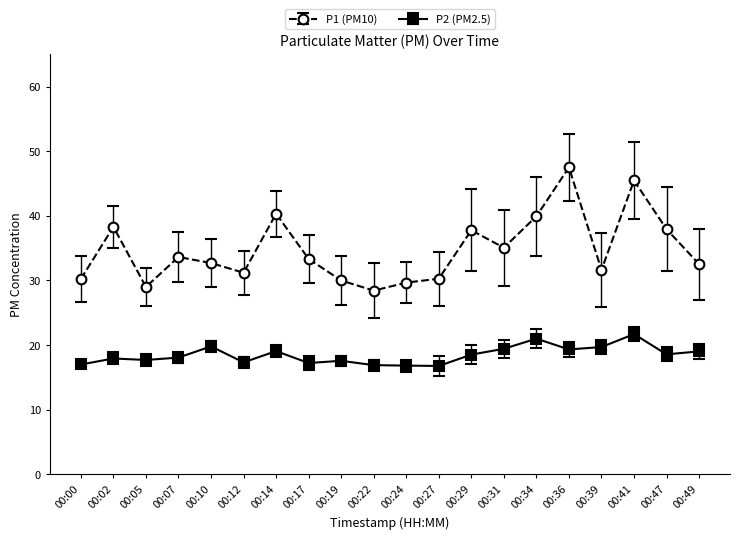

At how many categories does at least one series exceed 39?

4